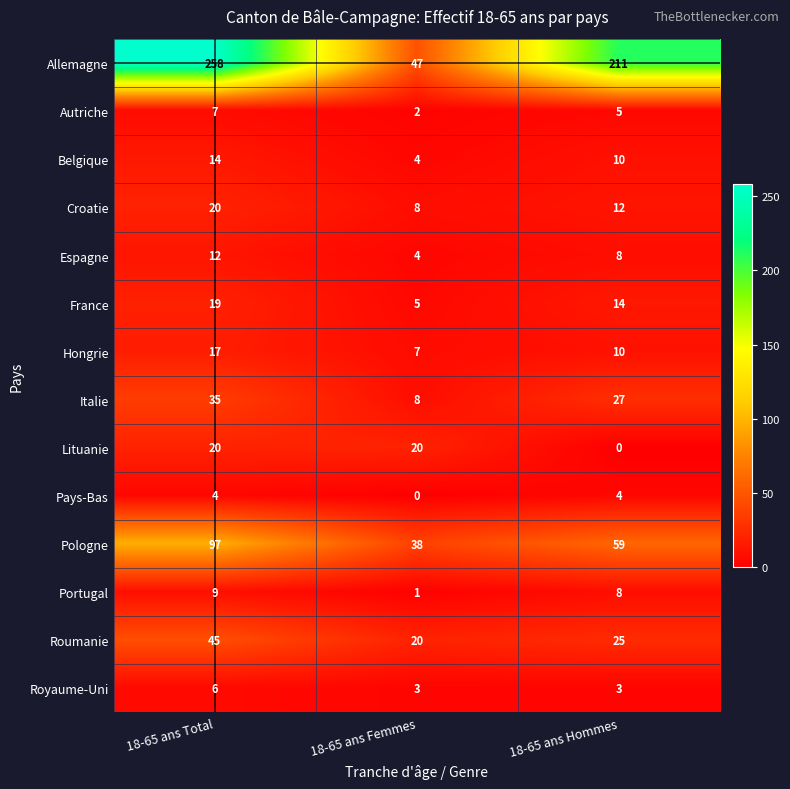

Which category has the lowest value in the Belgique series?

18-65 ans Femmes